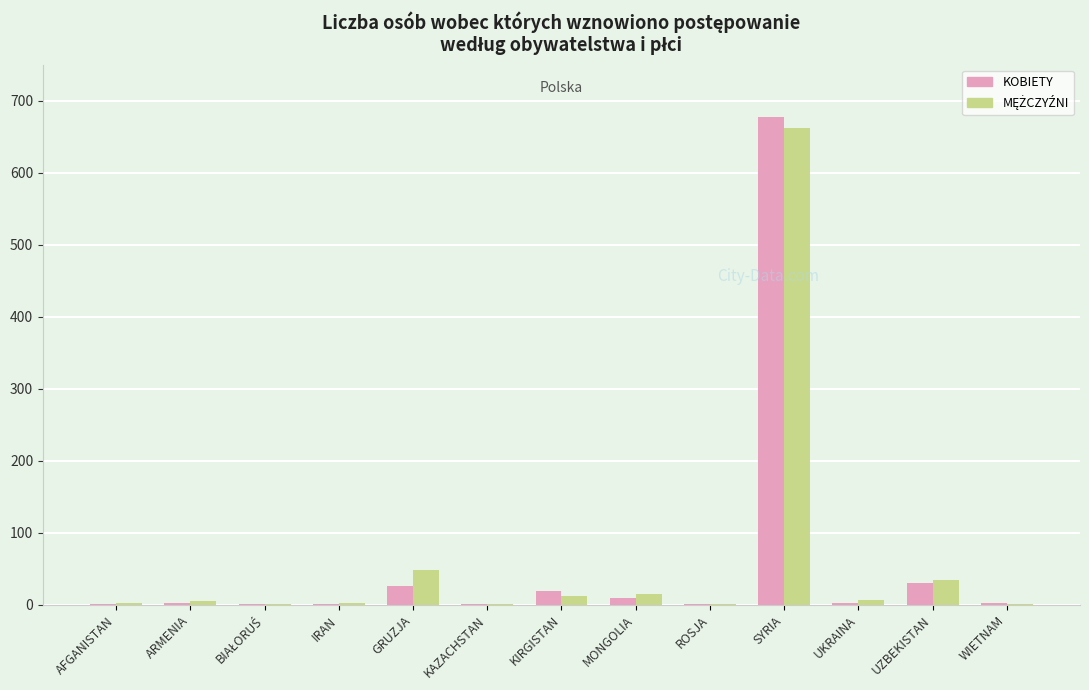

What is the total value across all series at GRUZJA?

74